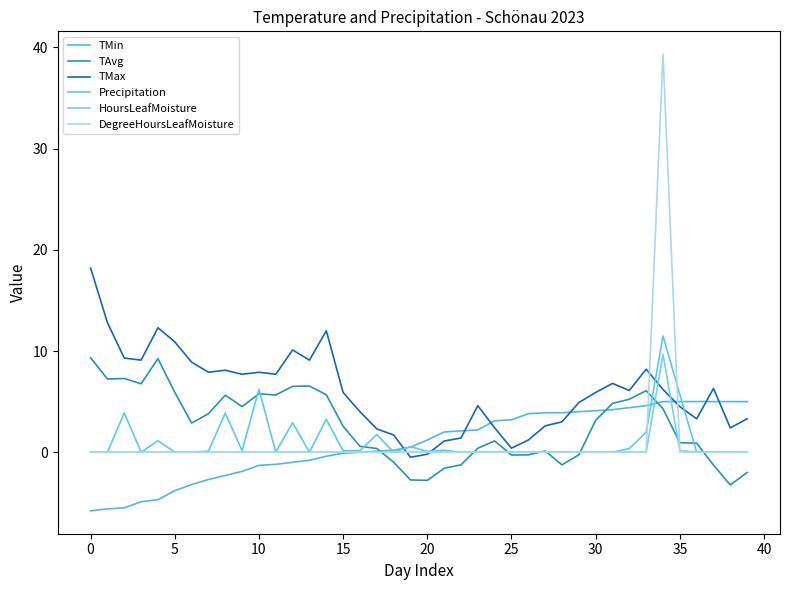

How many lines are shown in the chart?

6